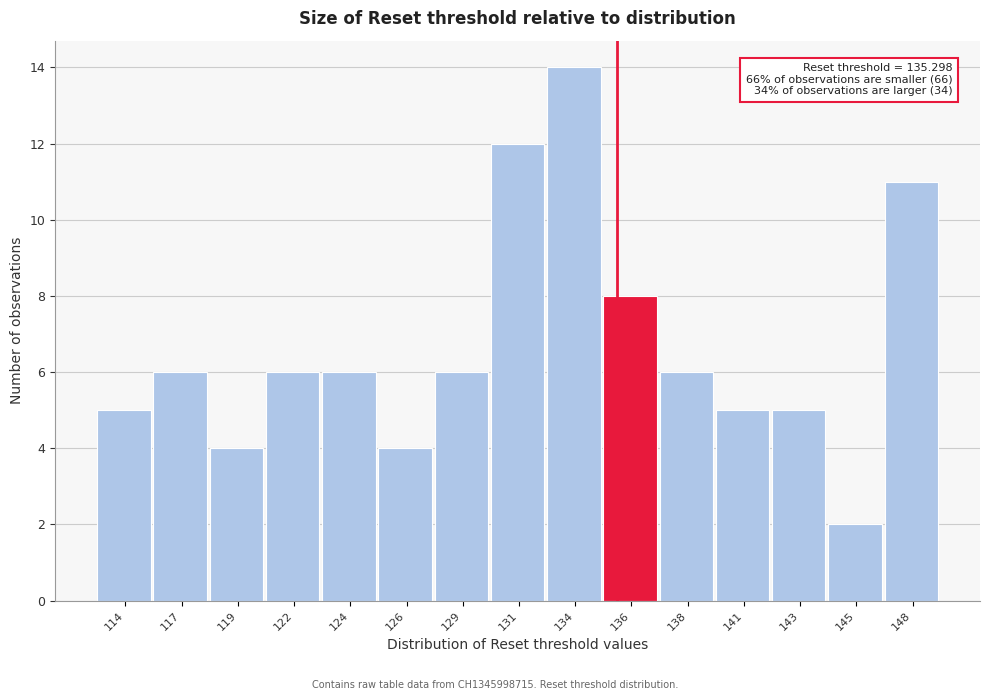

Reading left to right, what are all the values shown in this chart?

5	6	4	6	6	4	6	12	14	8	6	5	5	2	11